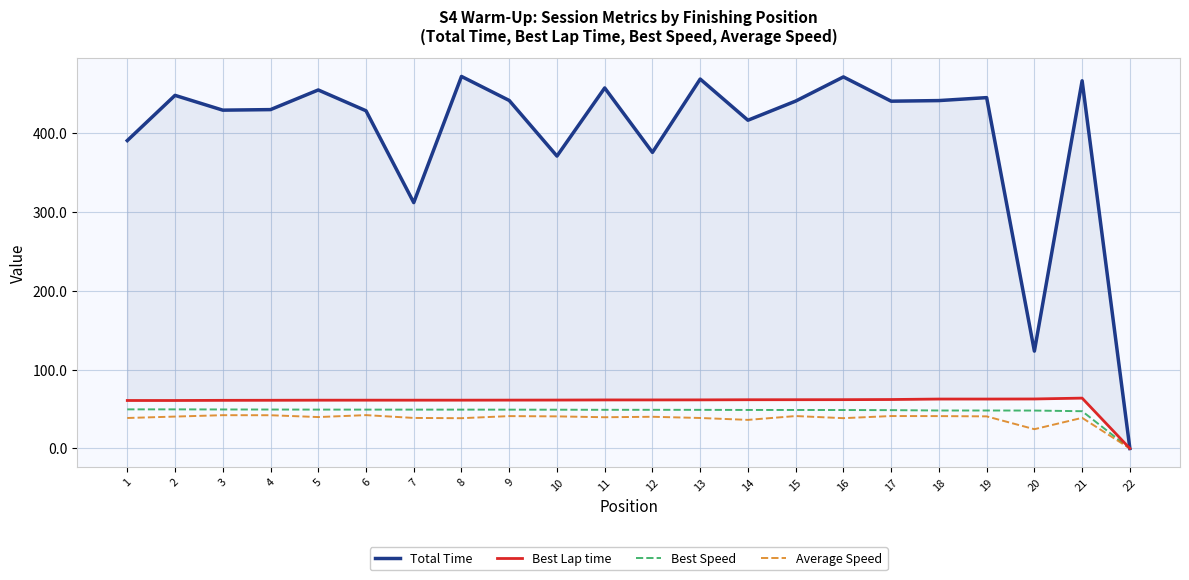

Rank the categories by Average Speed value from highest to lowest.

6, 3, 4, 17, 15, 18, 9, 19, 10, 2, 12, 5, 11, 21, 7, 13, 1, 16, 8, 14, 20, 22